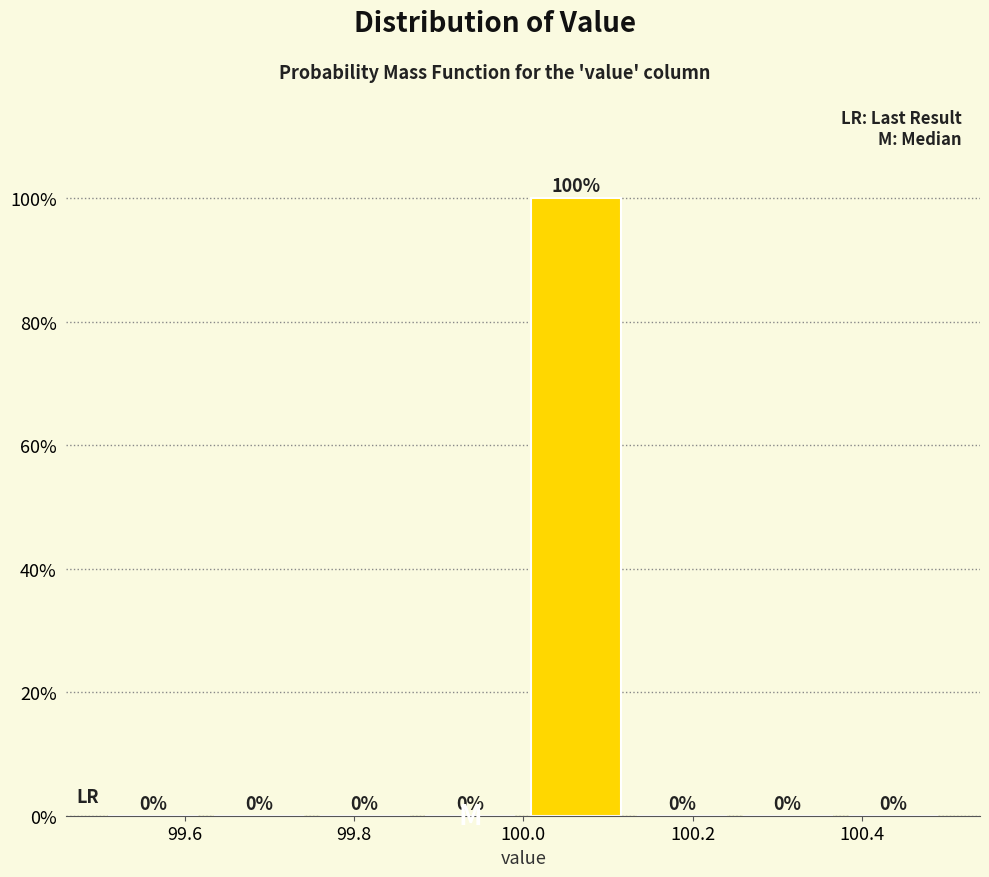

Reading left to right, transcribe this chart: for each bar, give the range it covers on the x-axis and its height. The bar edges are not printed on the chart, so give them approximately, as read against the axis.

99.500 to 99.625: 0
99.625 to 99.750: 0
99.750 to 99.875: 0
99.875 to 100.000: 0
100.000 to 100.125: 100
100.125 to 100.250: 0
100.250 to 100.375: 0
100.375 to 100.500: 0